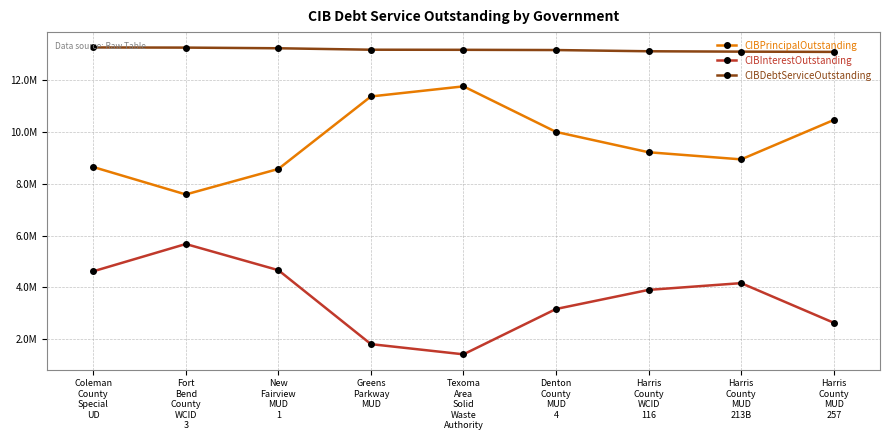

What is the difference between the maximum and second lowest values in the CIBInterestOutstanding series?

3866531.5